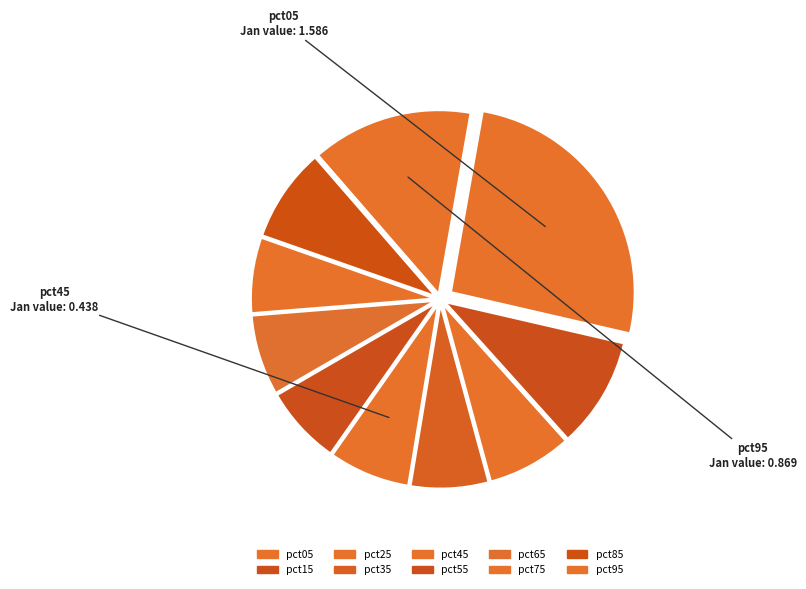

To the nearest percent, what is the average slice percentage?

10%